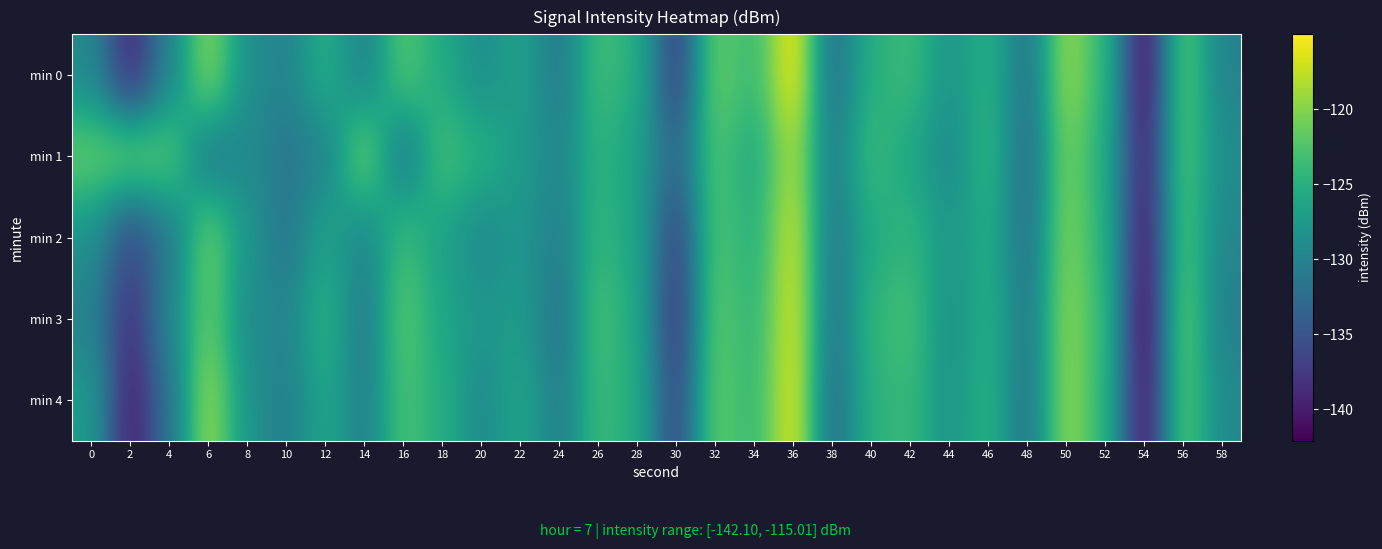

Rank the series by their maximum value, from highest to lowest.

min 0, min 4, min 3, min 2, min 1